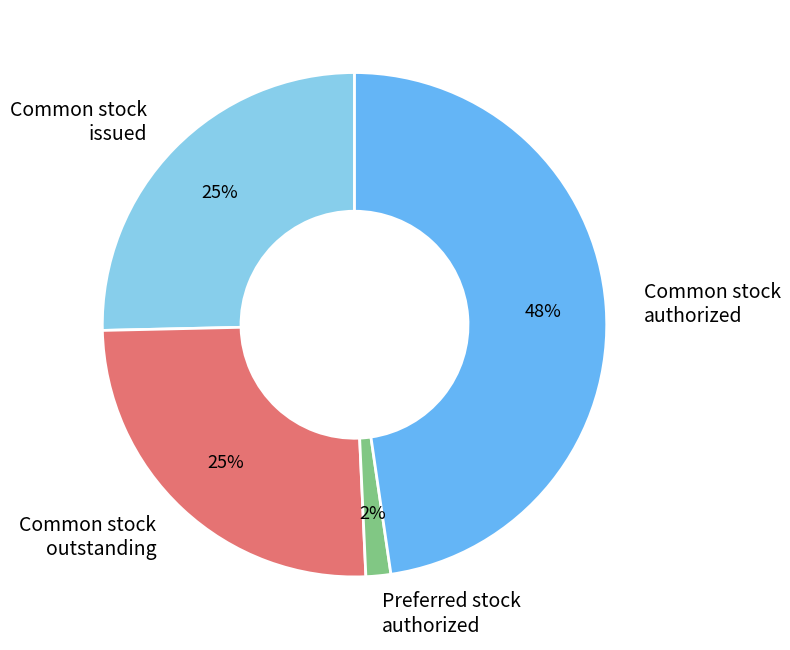

The Preferred stock authorized slice represents 10% of the pie. True or false?

False